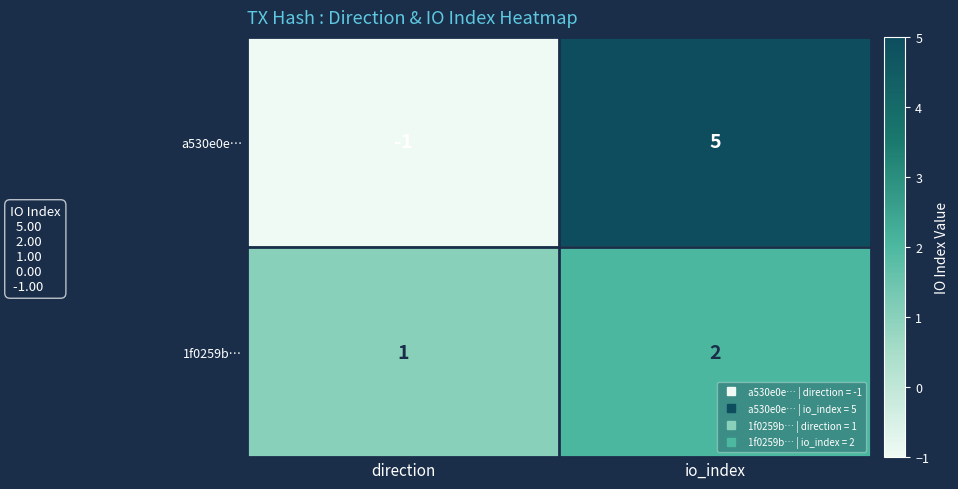

Is it true that 1f0259b… equals 1 at io_index?

False